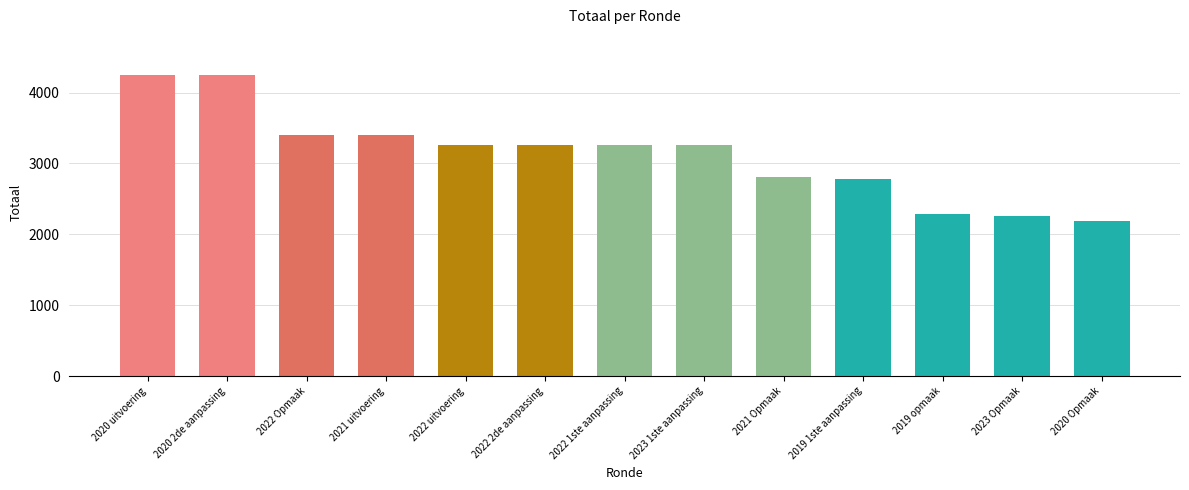

What is the approximate value at 2020 uitvoering, to the nearest 100?

4300